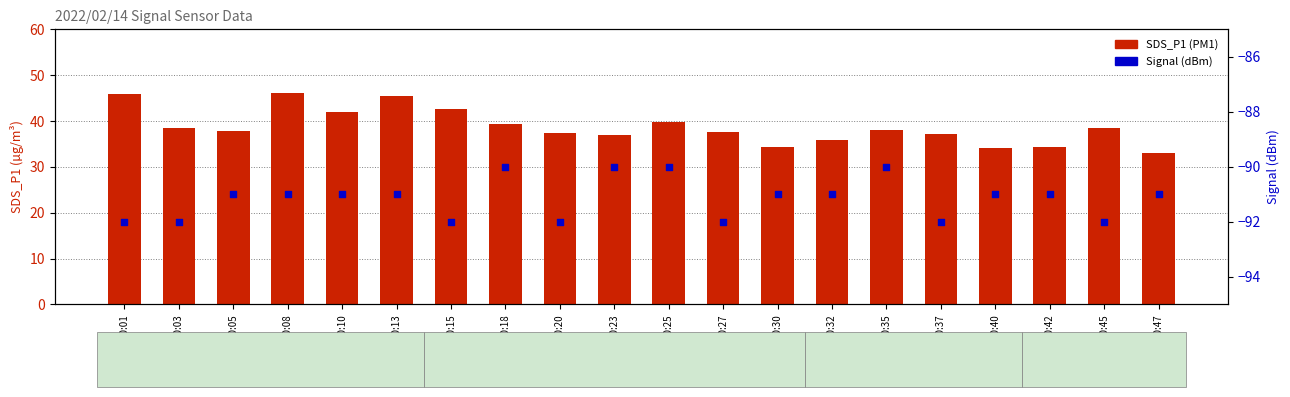

Which series contains the highest Y value?

SDS_P1